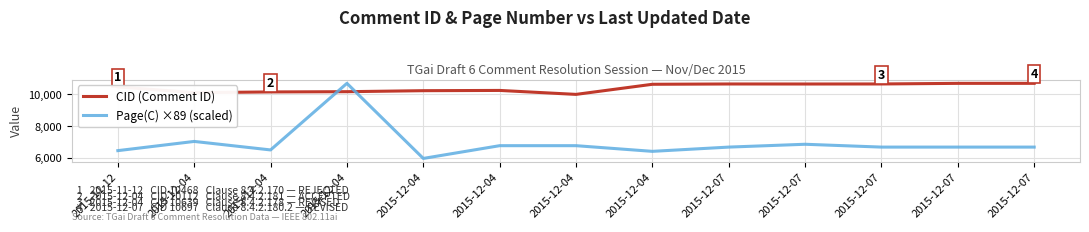

What are all the series names shown in the legend?

CID (Comment ID), Page(C) ×89 (scaled)